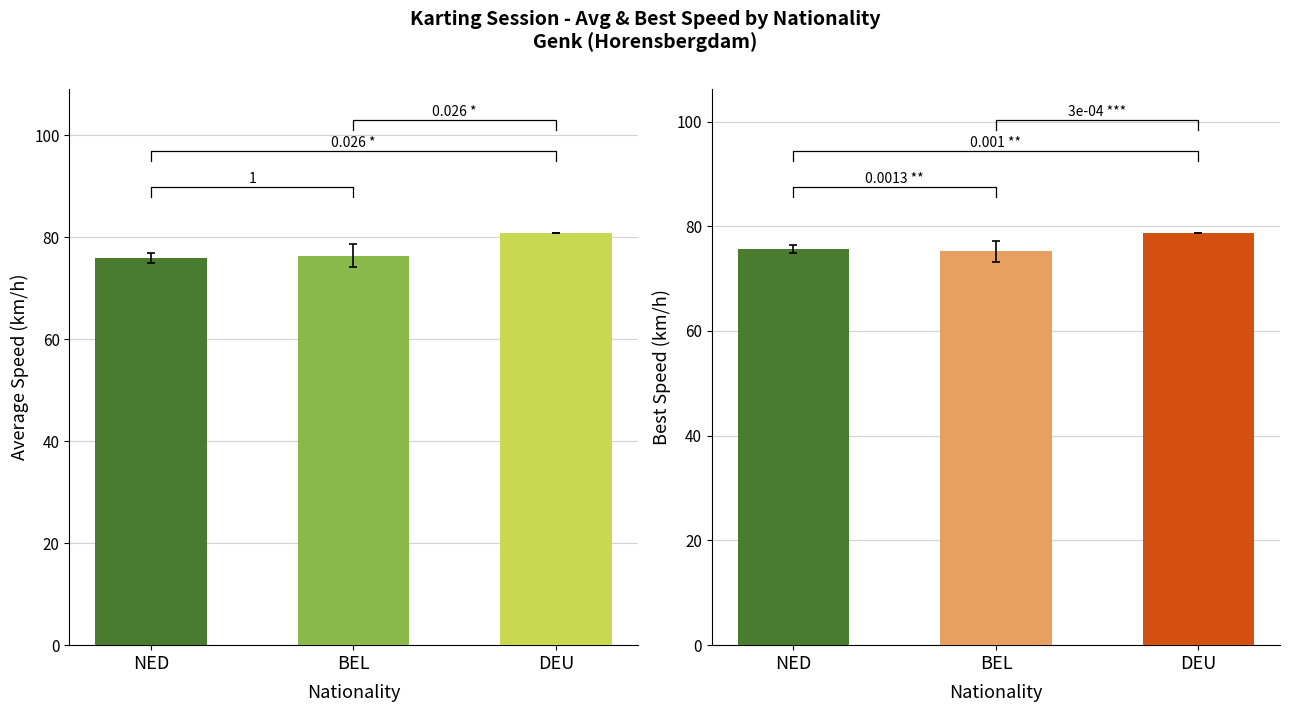

What is the average value of the Best Speed series?

76.5